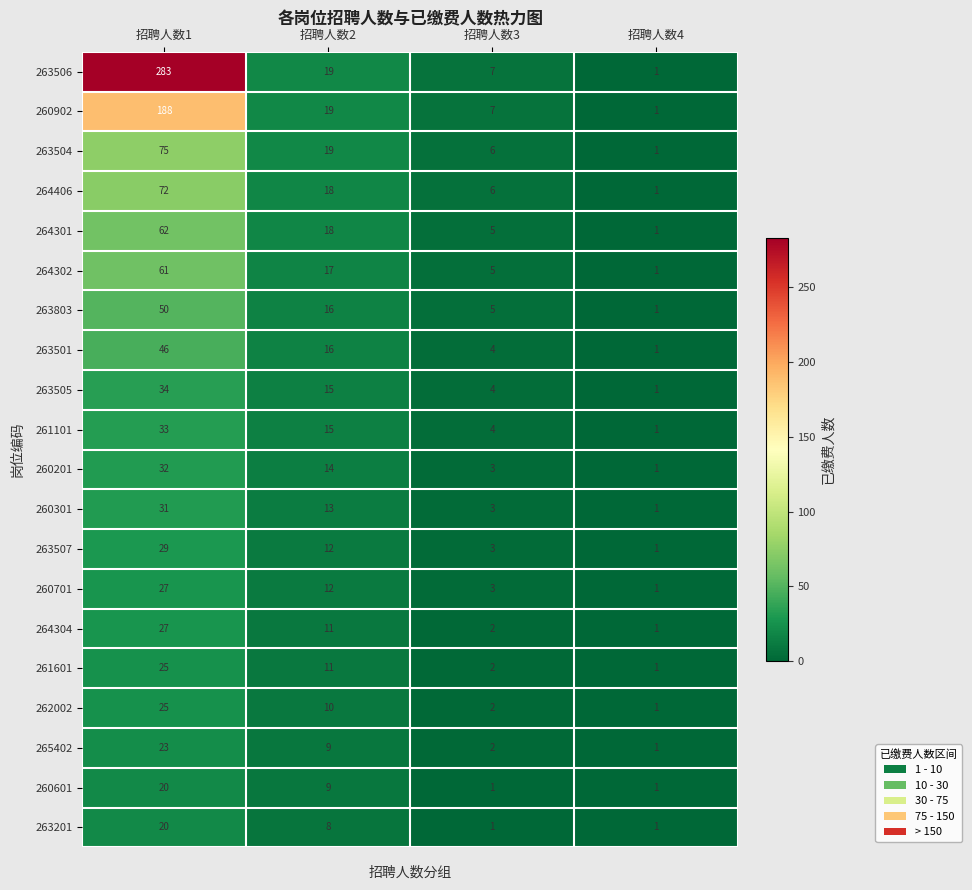

What is the greatest value displayed?

283